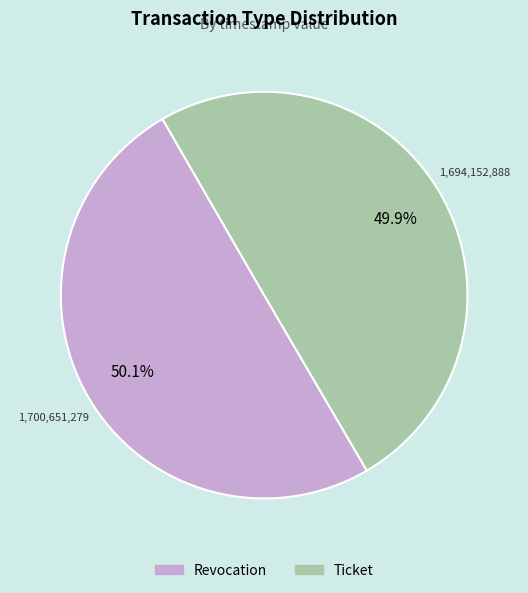

How many segments does this pie chart have?

2